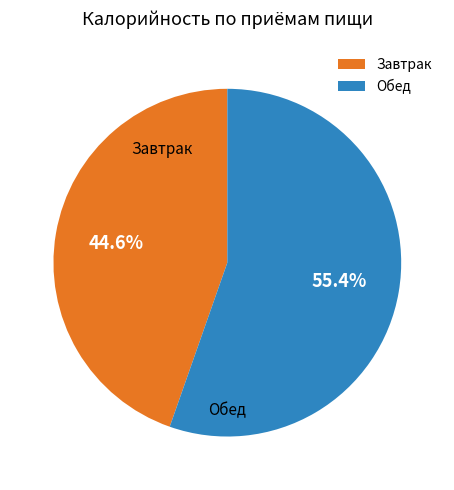

The Завтрак slice represents 51% of the pie. True or false?

False